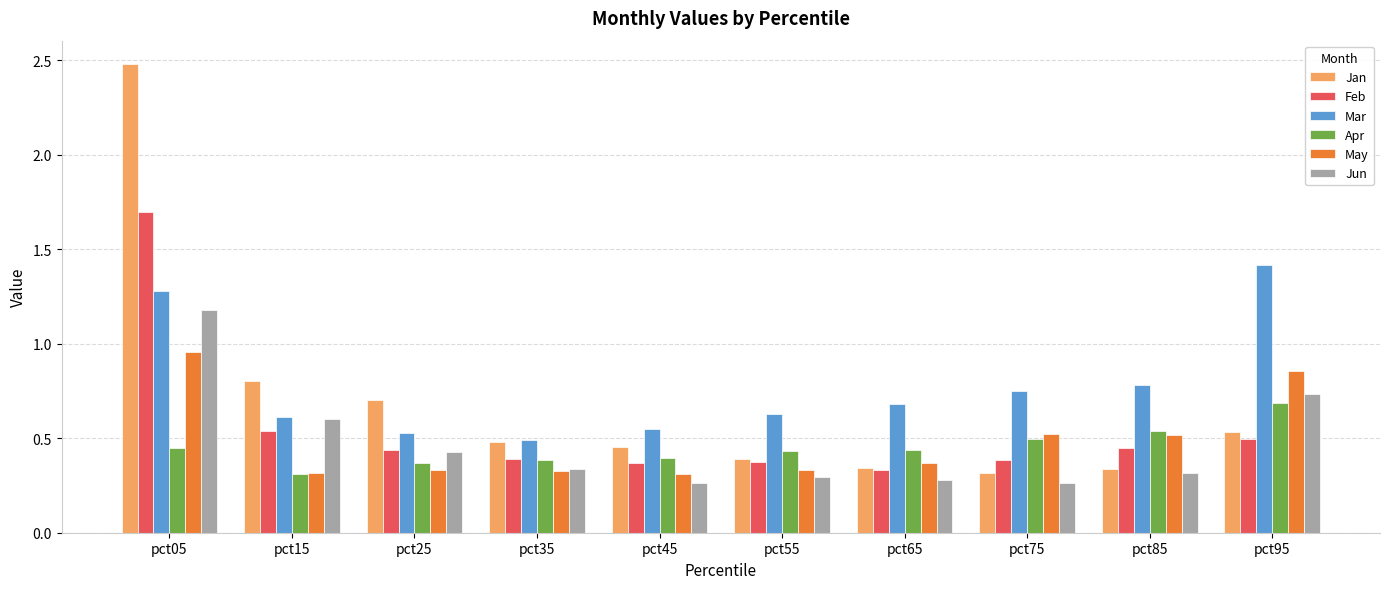

At which label does Mar reach its minimum?

pct35